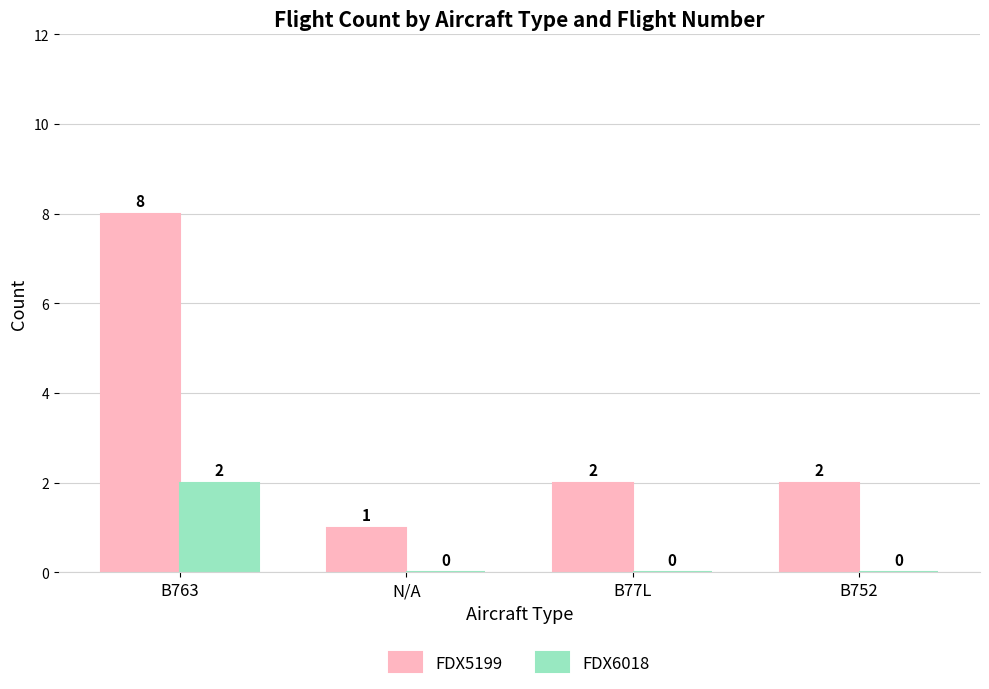

Which category has the highest value across all series?

B763